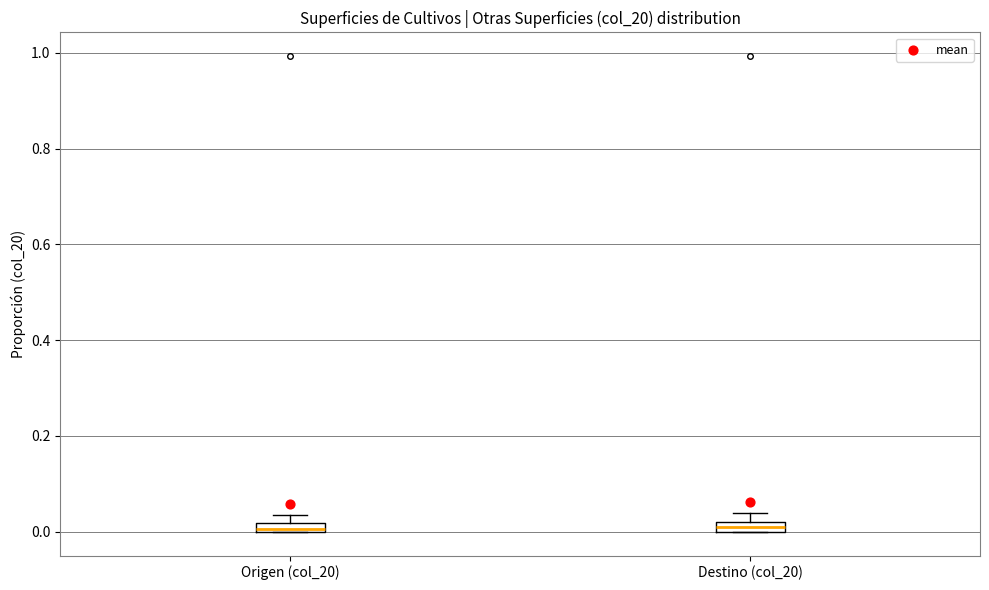

Where is the lower edge of the box for Destino (col_20) on the y-axis? The values are not printed on the chart, so give them approximately, as read against the axis.

0.00